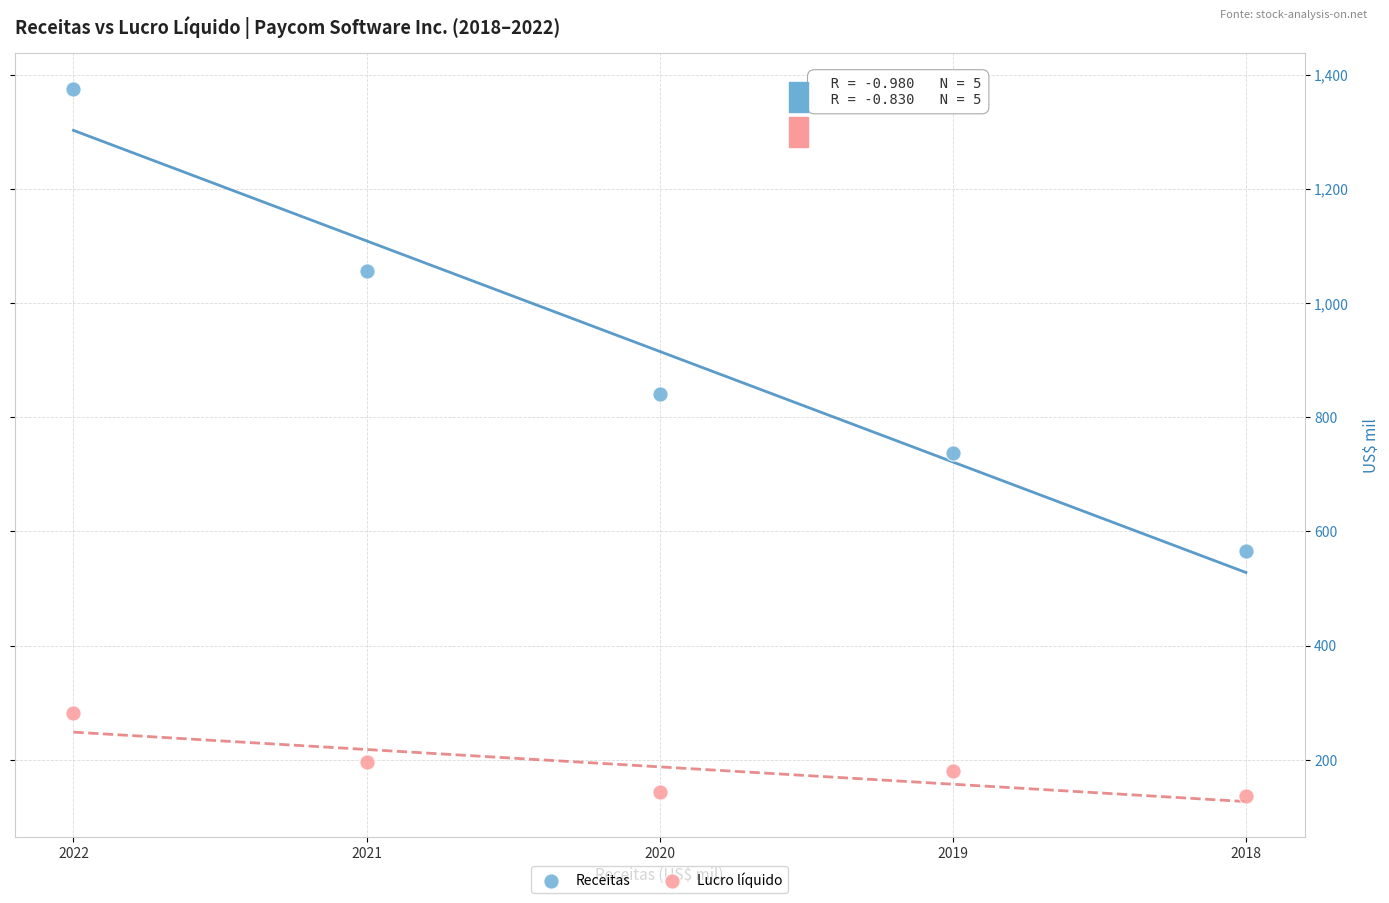

Which series contains the lowest Y value?

Lucro líquido